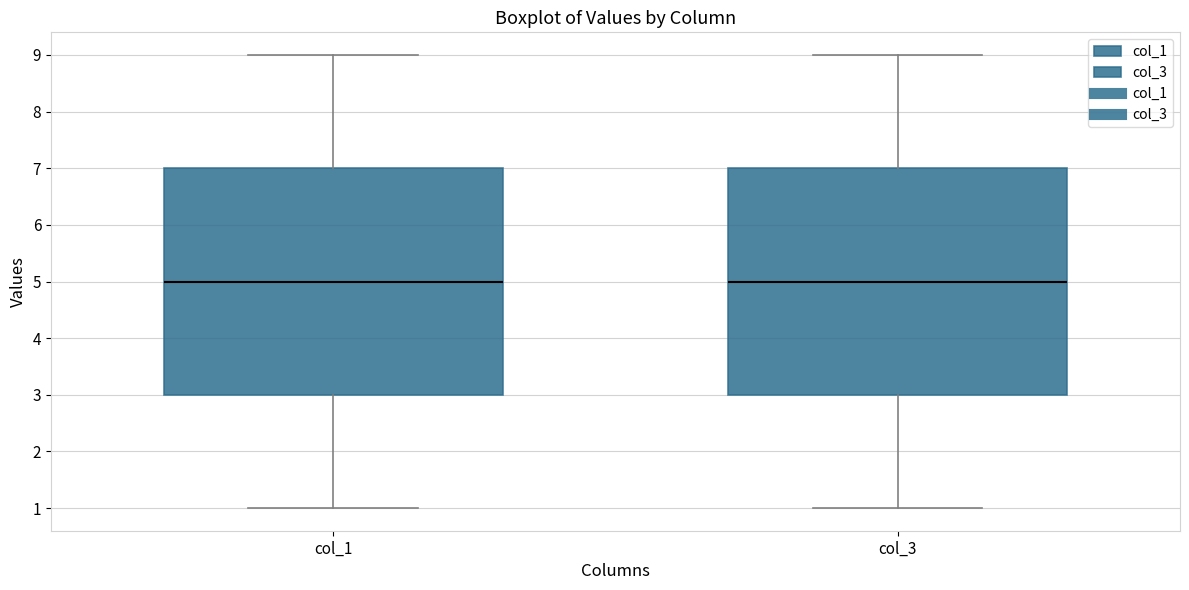

Where does the upper whisker of the box for col_1 end on the y-axis? The values are not printed on the chart, so give them approximately, as read against the axis.

9